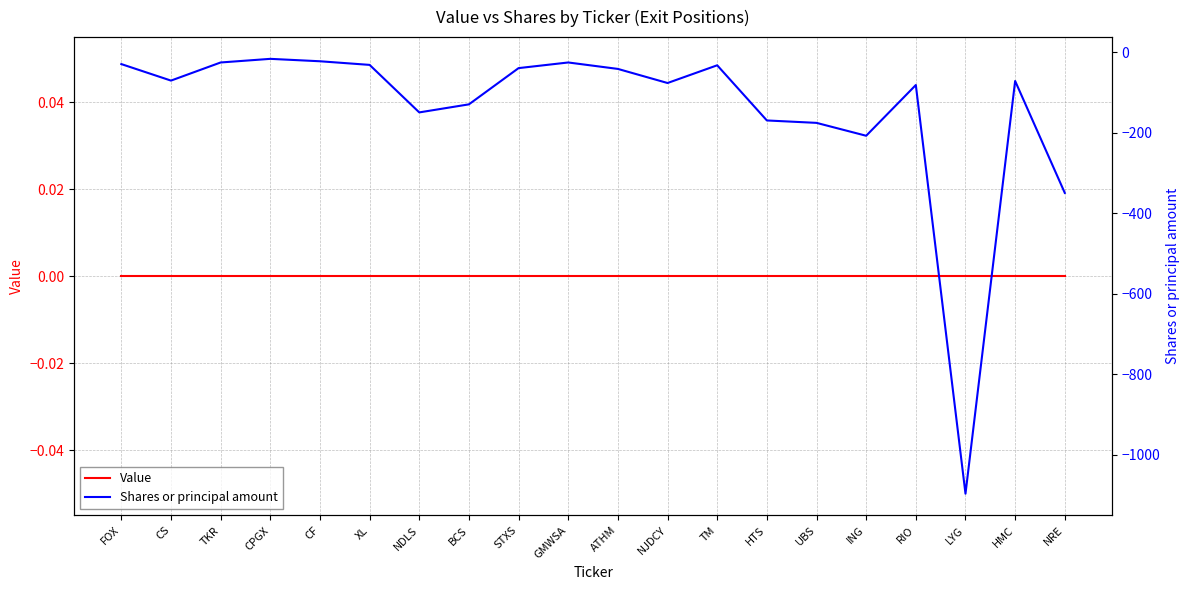

Rank the series by their average value, from highest to lowest.

Value, Shares or principal amount